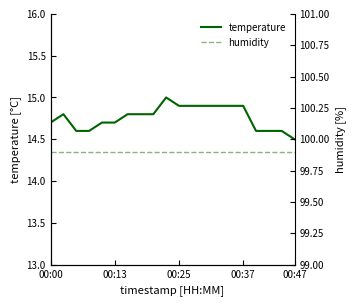

What is the highest value of the temperature series?

15.0